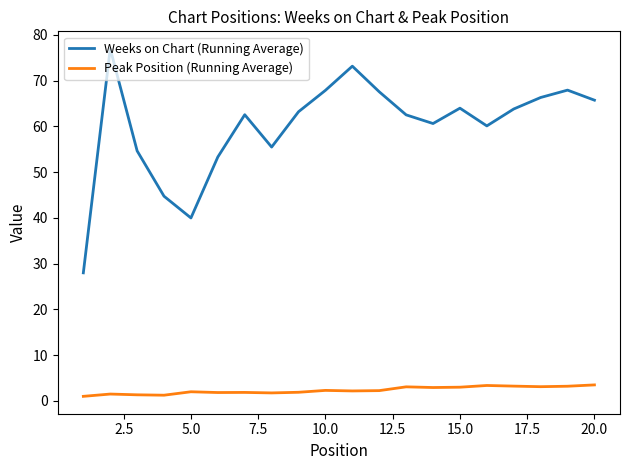

What is the maximum value shown in the chart?

77.0